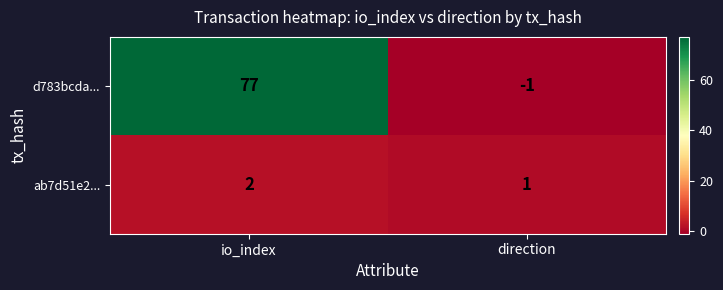

Reading right to left, list all the values displayed in this chart.

d783bcda...: -1	77
ab7d51e2...: 1	2